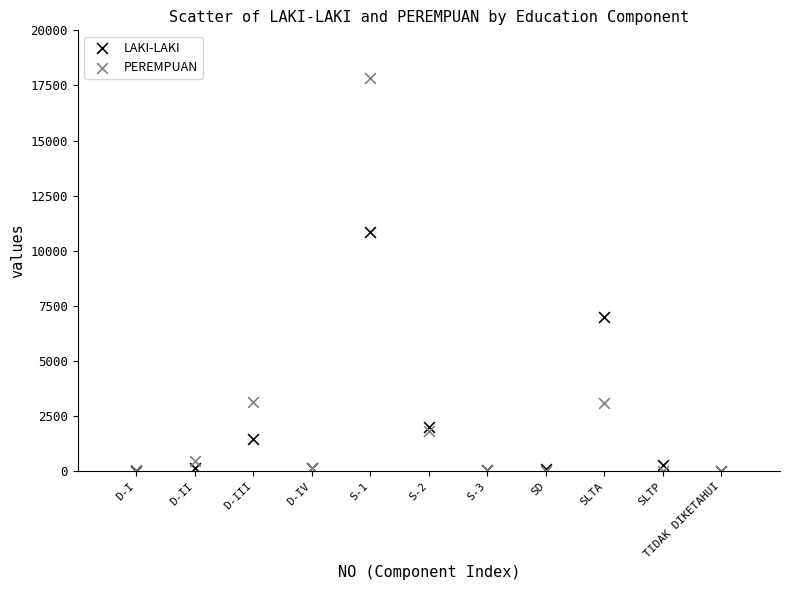

In the LAKI-LAKI series, what Y value is closest to 5428?

6980